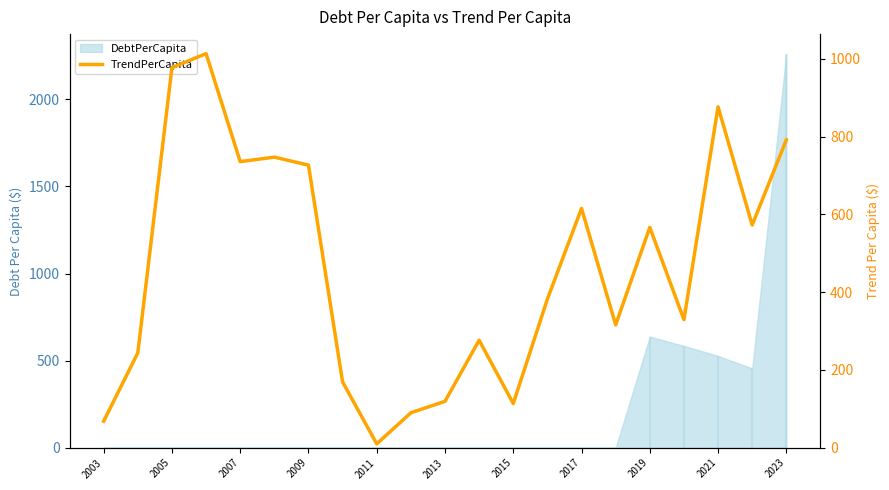

How many lines are shown in the chart?

1